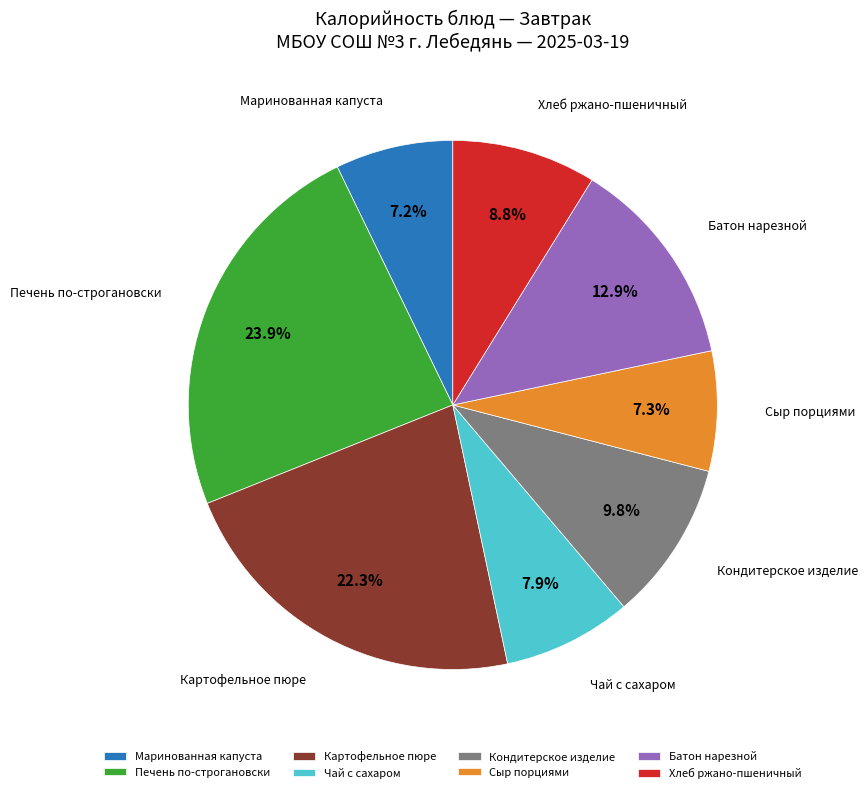

What portion of the pie excludes Сыр порциями?

92.7%